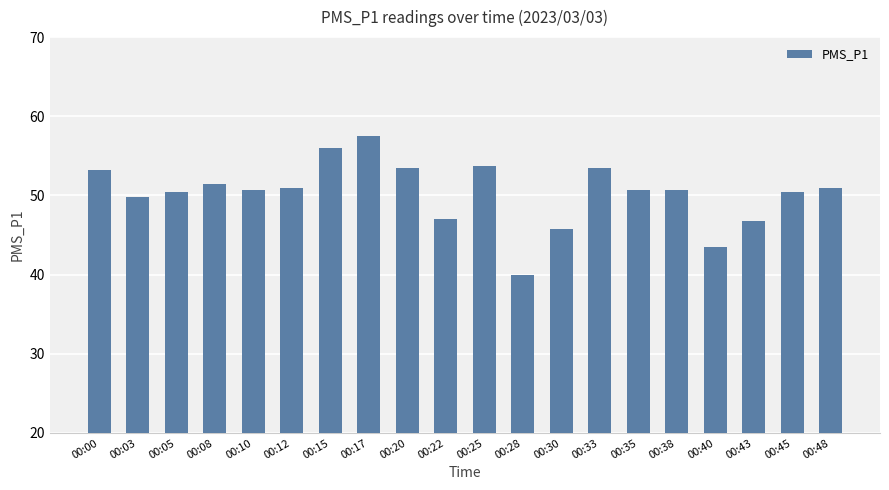

Does the chart contain stacked bars?

No